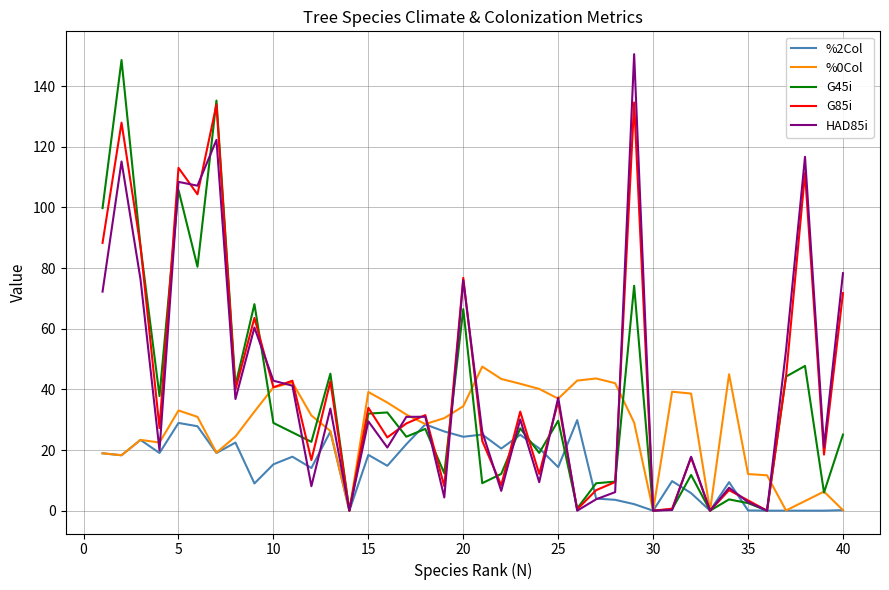

What is the maximum value for HAD85i?

150.6